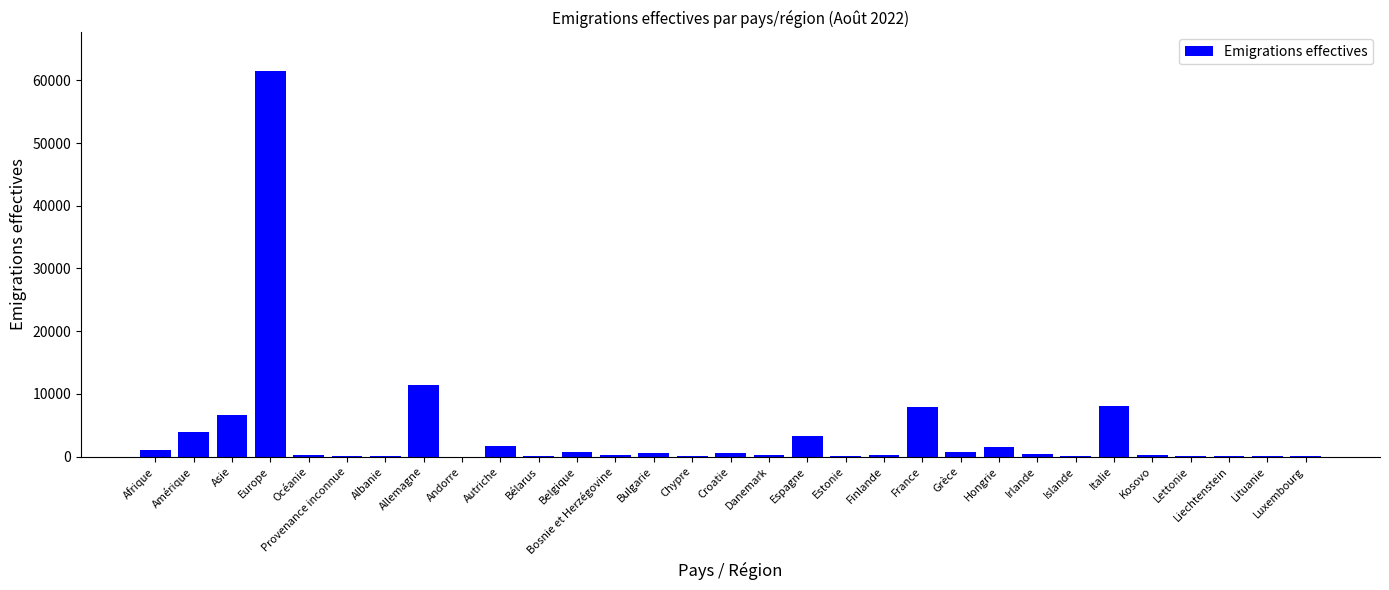

Where is the data nearest to the value 30754?

Allemagne